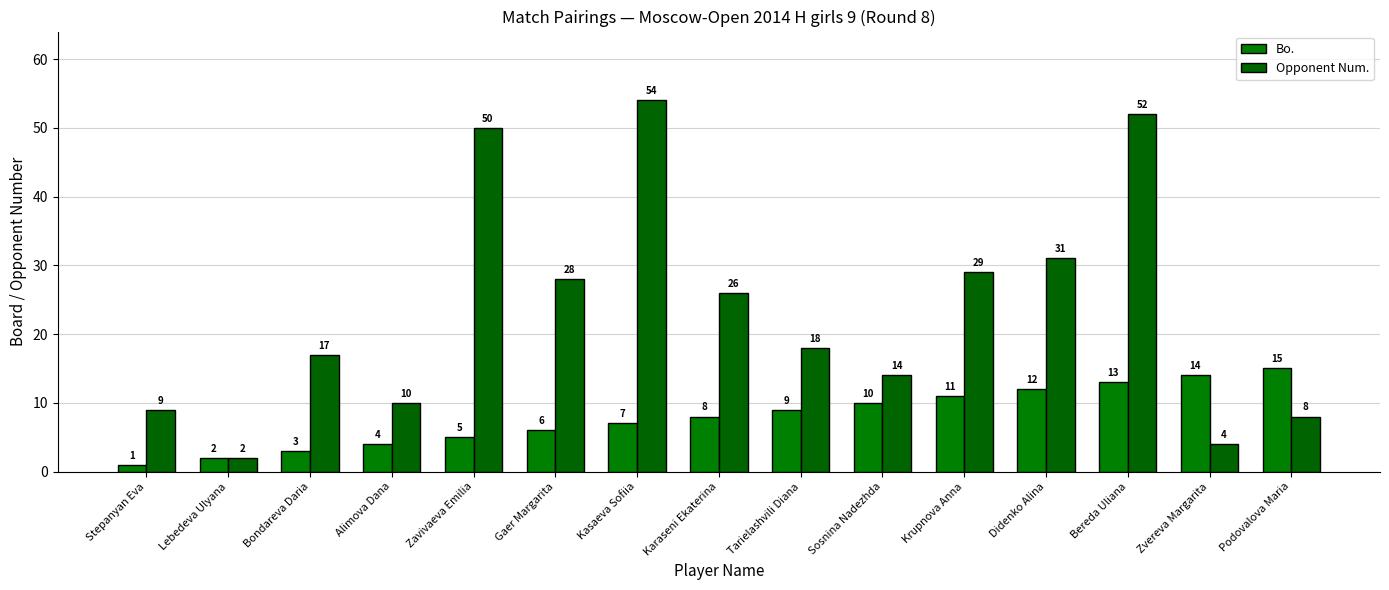

Reading left to right, extract all data points from this chart.

Bo.: 1	2	3	4	5	6	7	8	9	10	11	12	13	14	15
Opponent Num.: 9	2	17	10	50	28	54	26	18	14	29	31	52	4	8